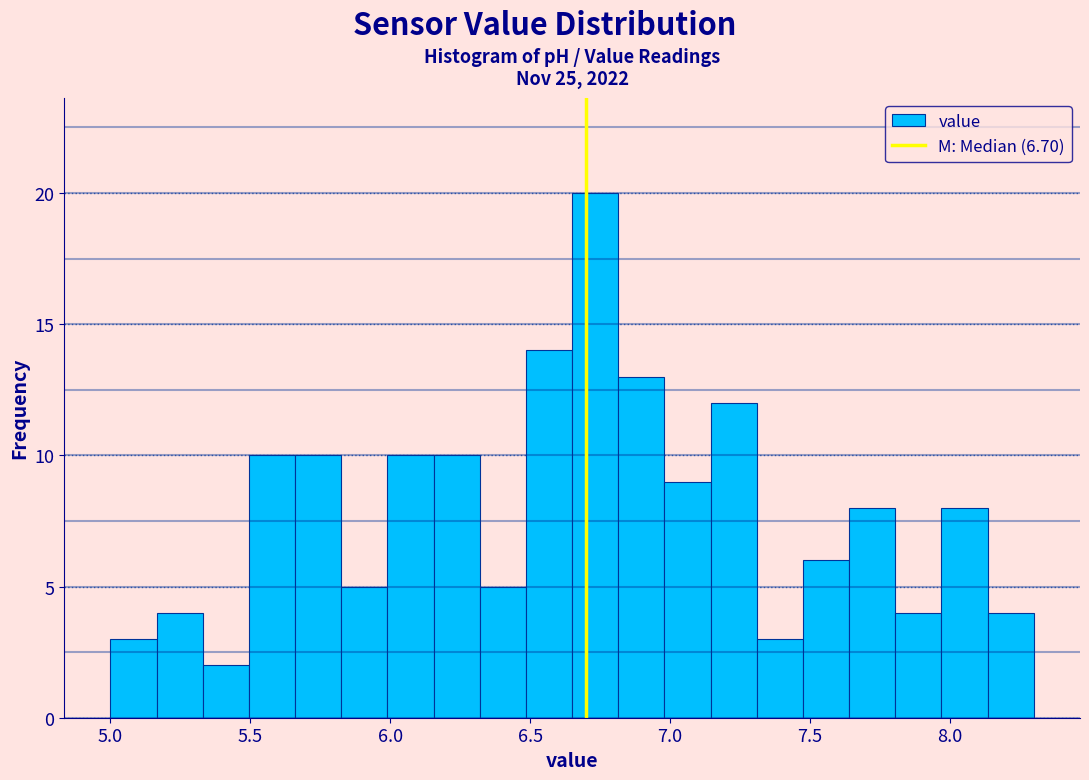

Read against the x-axis, roughly where is the centre of the tallest bar?

6.75